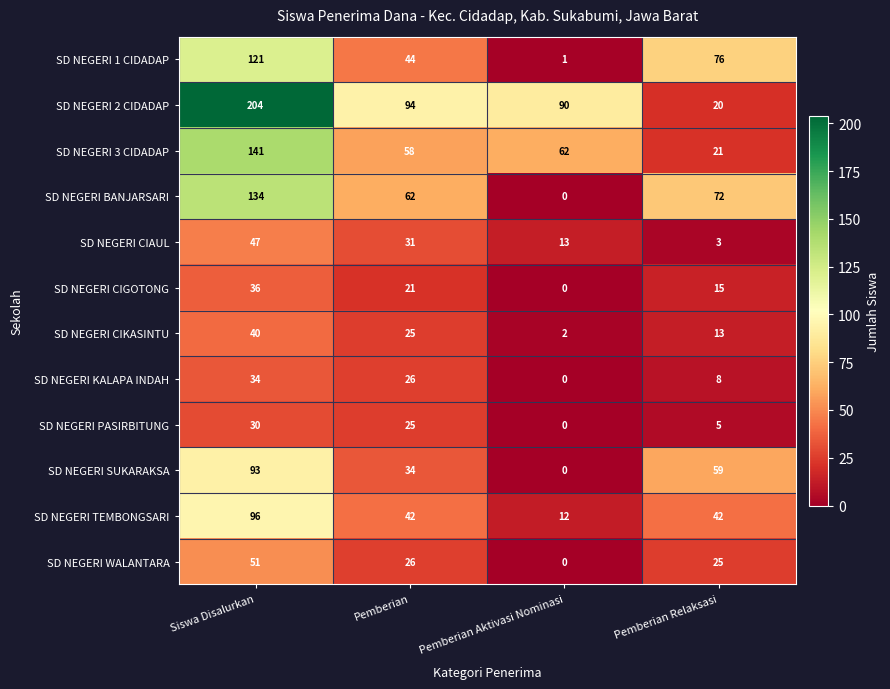

At which category is the sum across all series the highest?

Siswa Disalurkan